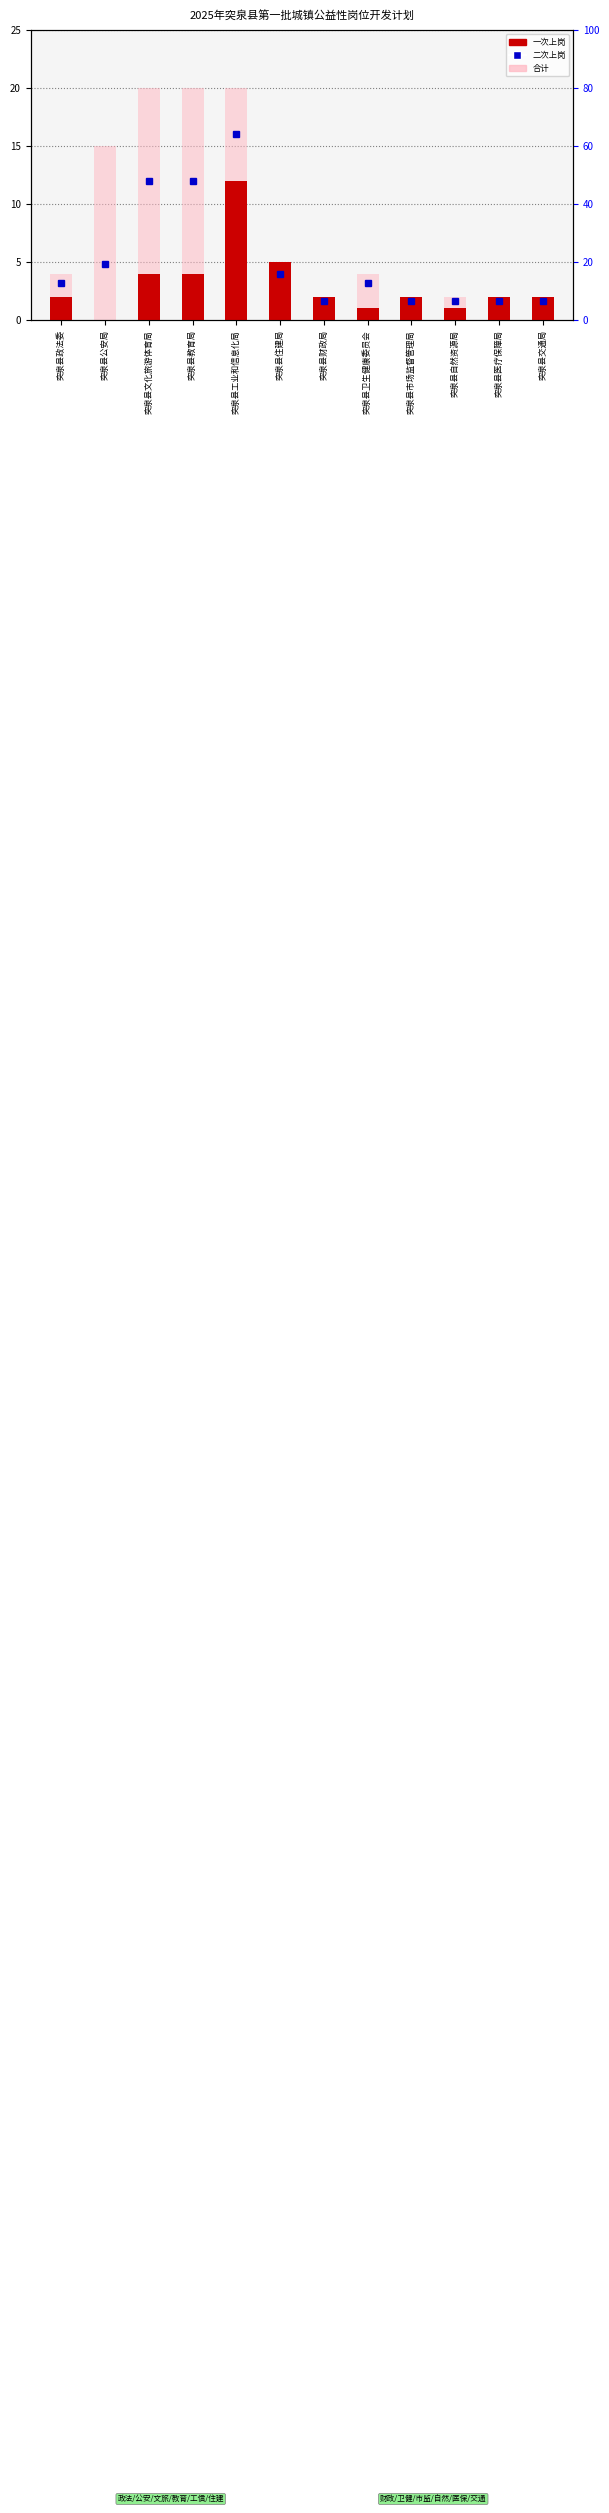

True or false: 一次上岗 has a value of 3 at 突泉县住建局.

False